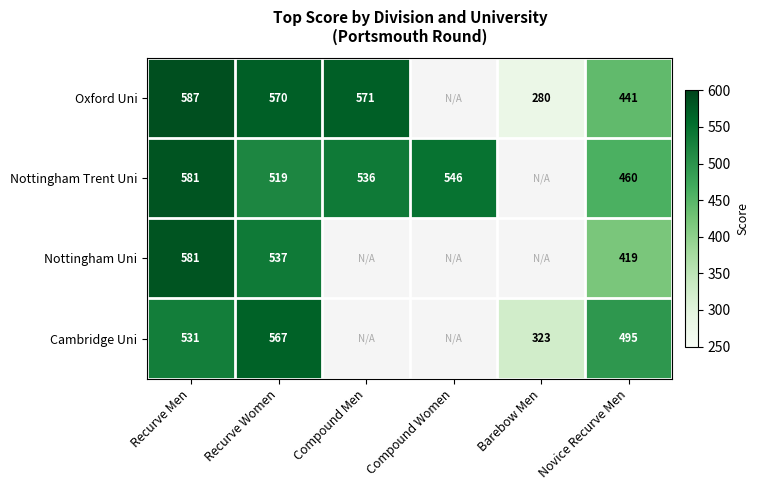

What is the total value across all series at Recurve Women?

2193